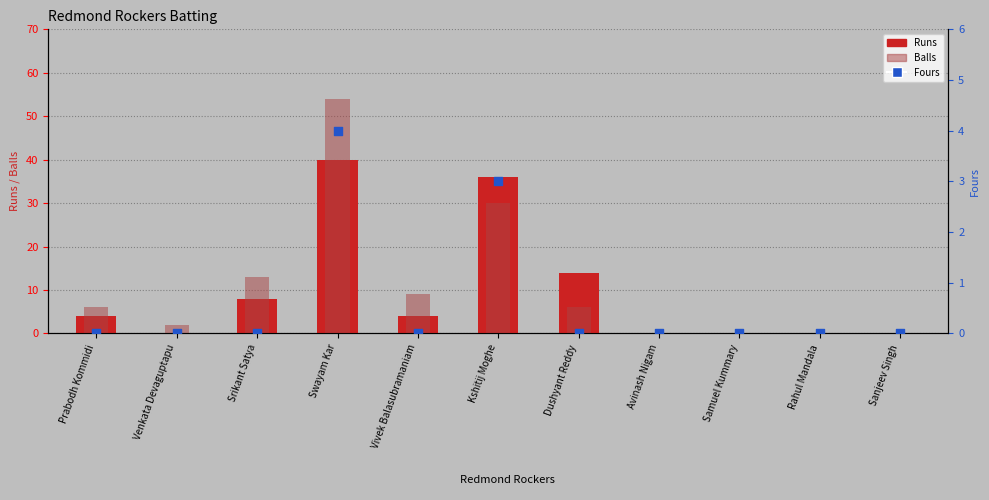

What is the total value across all series at Vivek Balasubramaniam?

13